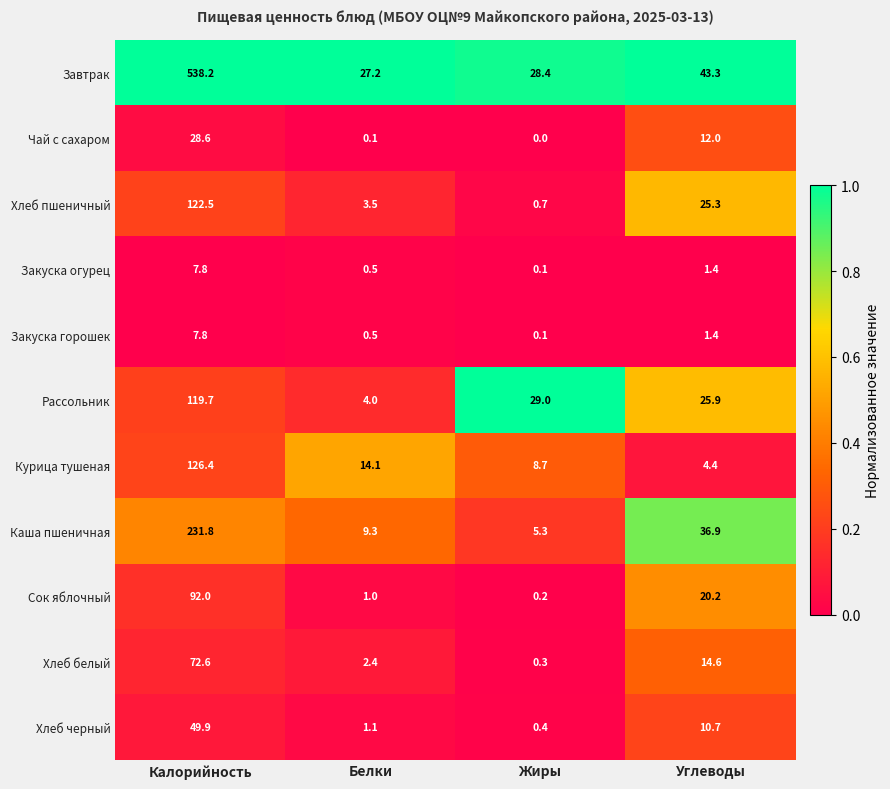

What is the minimum value for Рассольник?

4.0